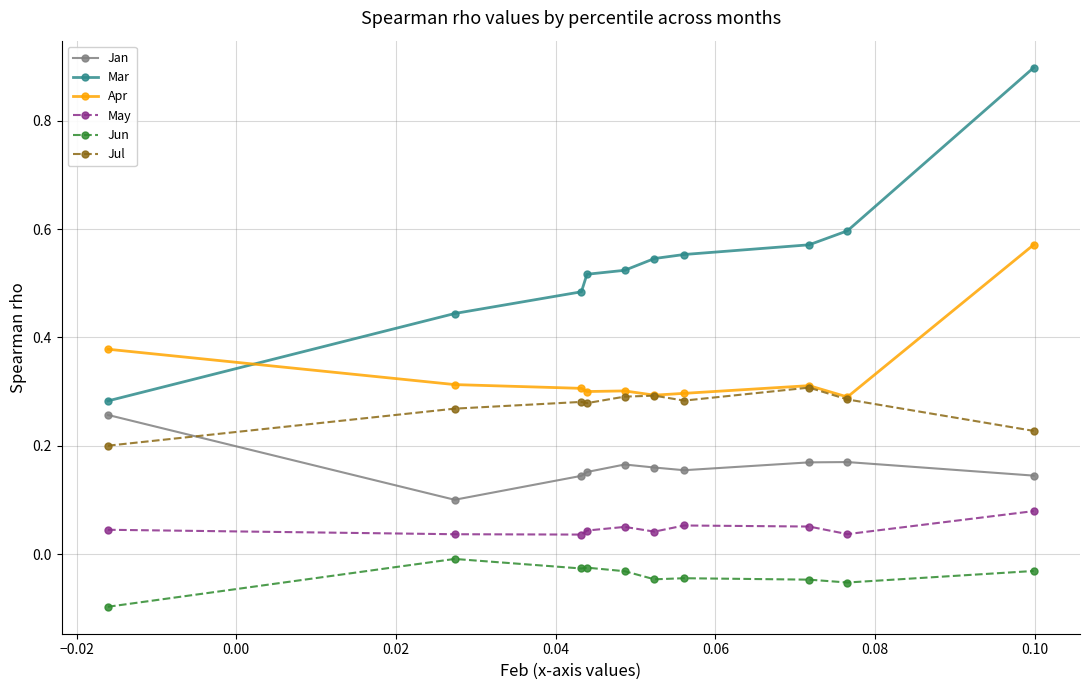

List the series in order of their peak value, lowest first.

Jun, May, Jan, Jul, Apr, Mar